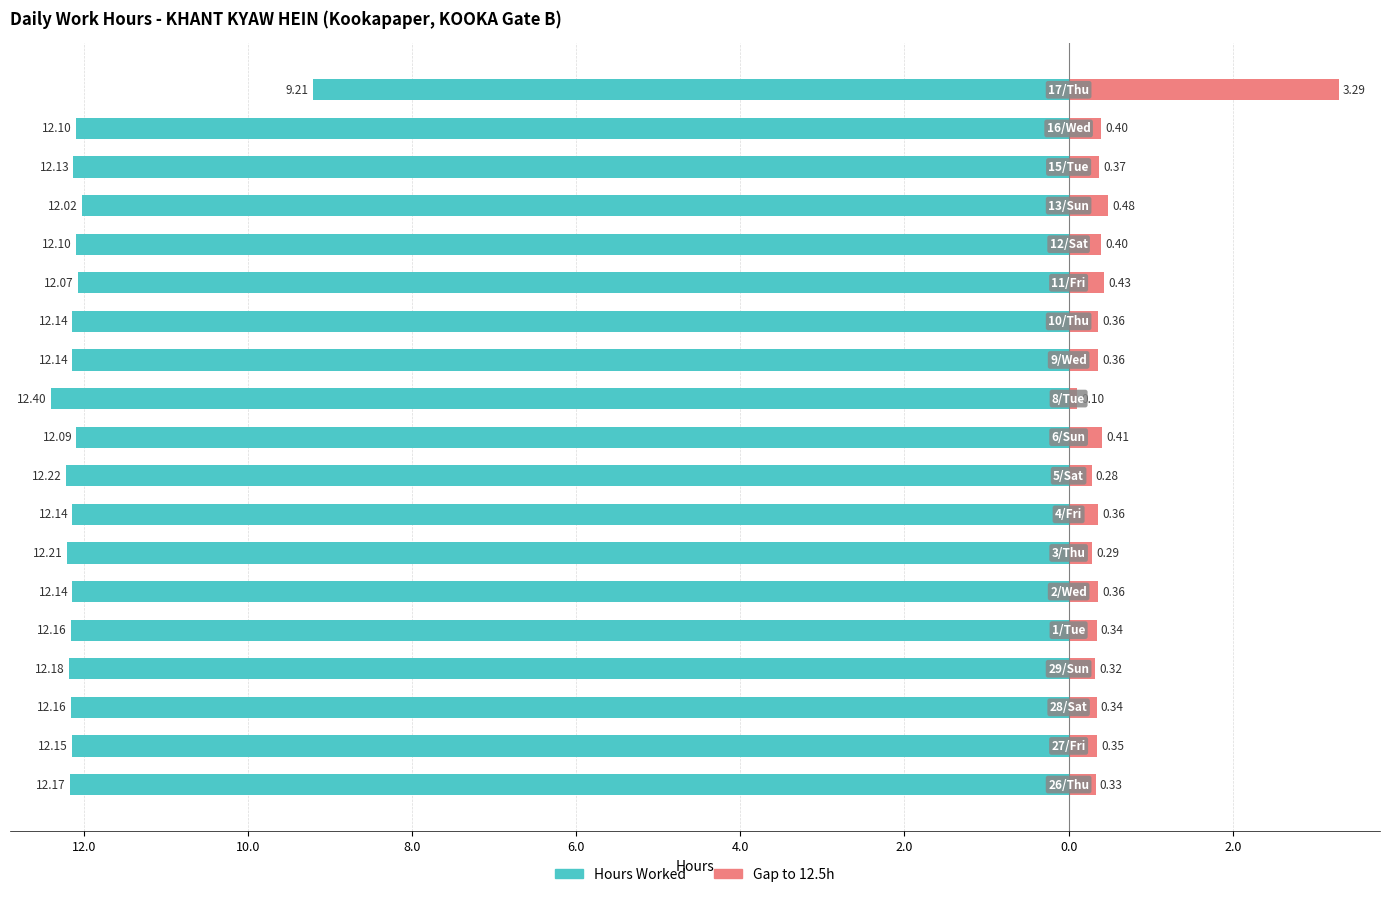

Reading left to right, list all the values displayed in this chart.

Hours Worked: -12.2	-12.2	-12.2	-12.2	-12.2	-12.1	-12.2	-12.1	-12.2	-12.1	-12.4	-12.1	-12.1	-12.1	-12.1	-12.0	-12.1	-12.1	-9.2
Gap to 12.5h: 0.3	0.3	0.3	0.3	0.3	0.4	0.3	0.4	0.3	0.4	0.1	0.4	0.4	0.4	0.4	0.5	0.4	0.4	3.3